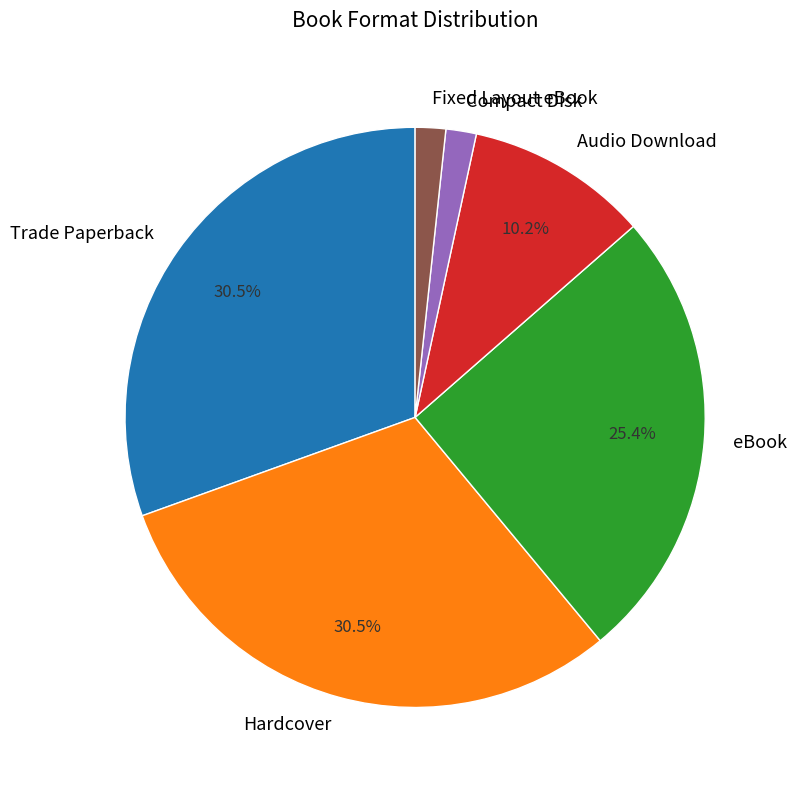

Do Hardcover and Audio Download together represent more than half of the pie?

No